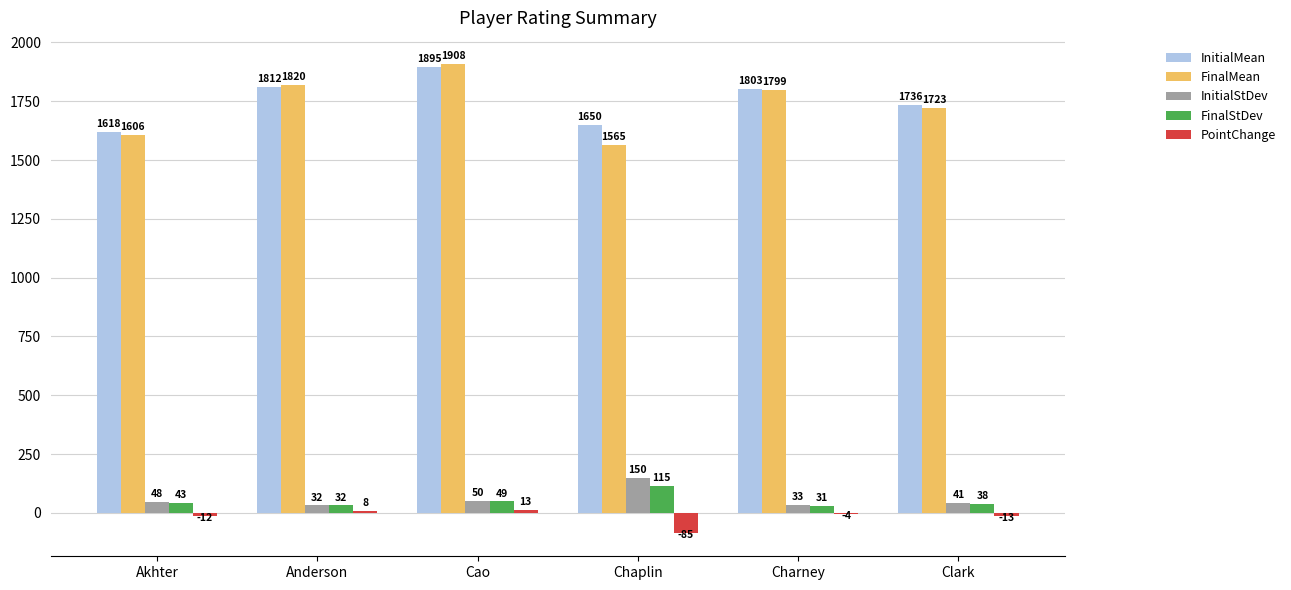

Which series has the largest range (max minus min)?

FinalMean